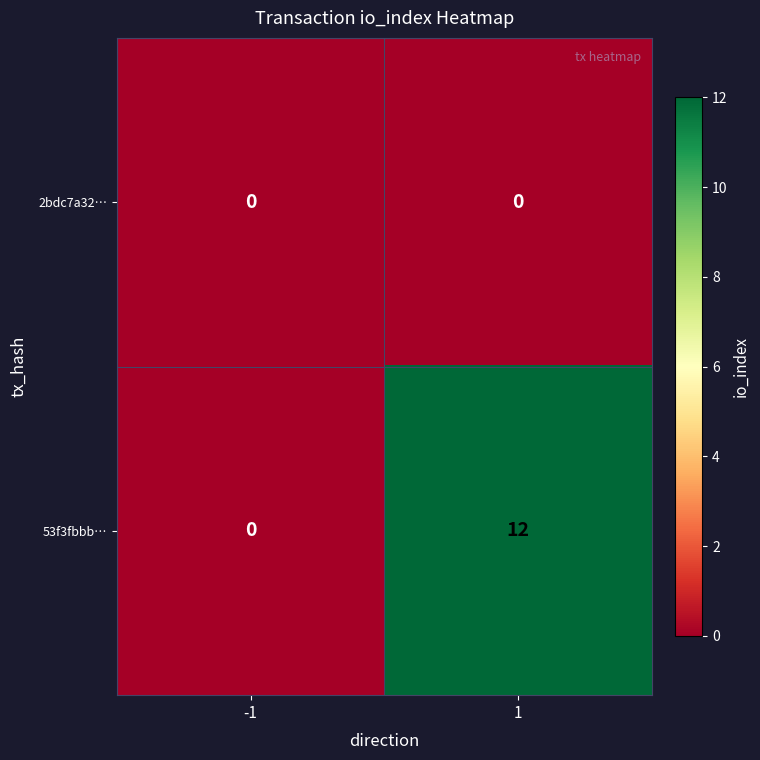

List the series in order of their overall mean, highest first.

53f3fbbb…, 2bdc7a32…